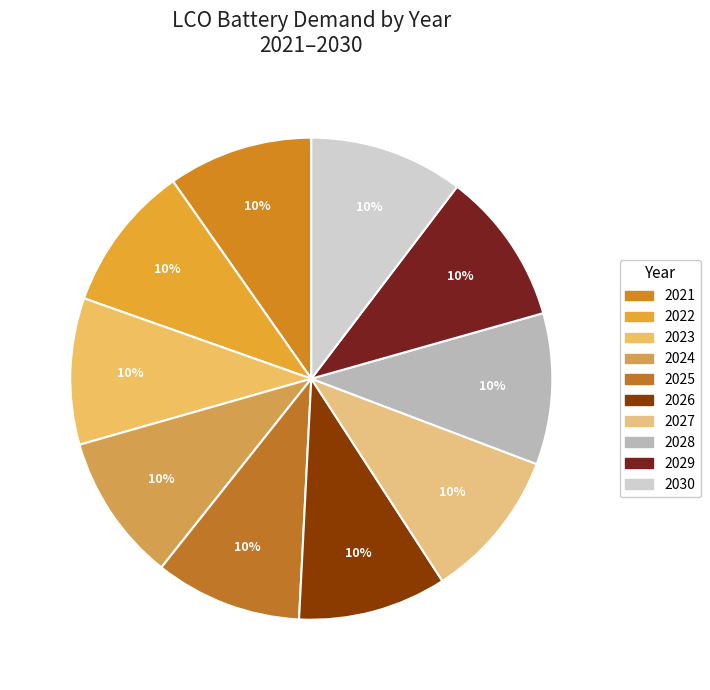

To the nearest percent, what portion does 2026 represent?

10%